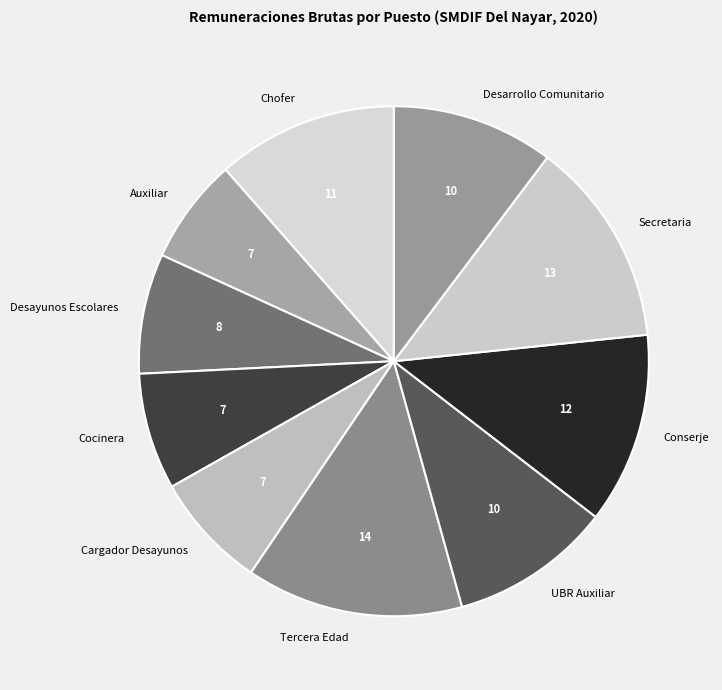

Which category has the smallest portion of the pie?

Auxiliar